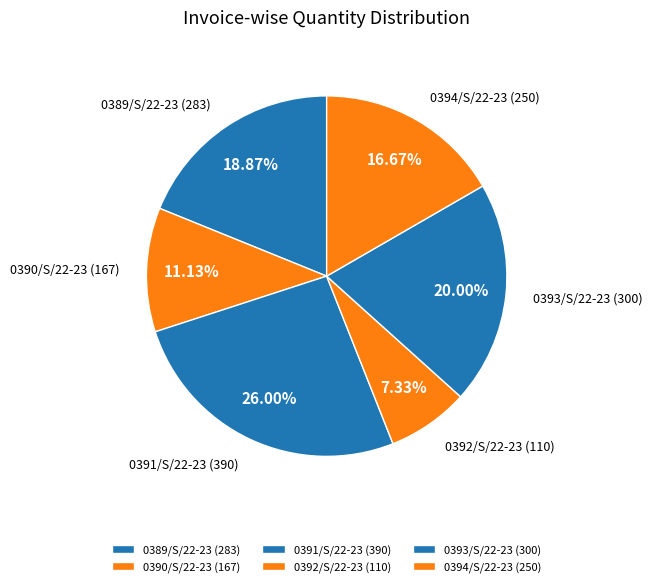

How many segments does this pie chart have?

6